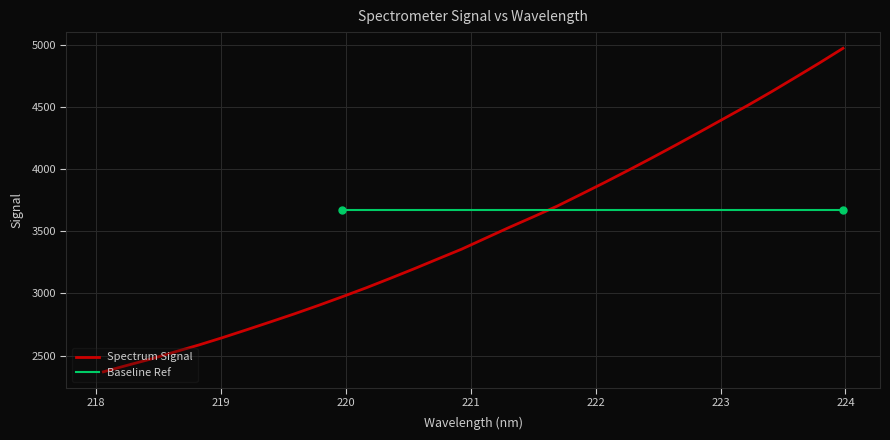

What is the sum of all values?

111869.6